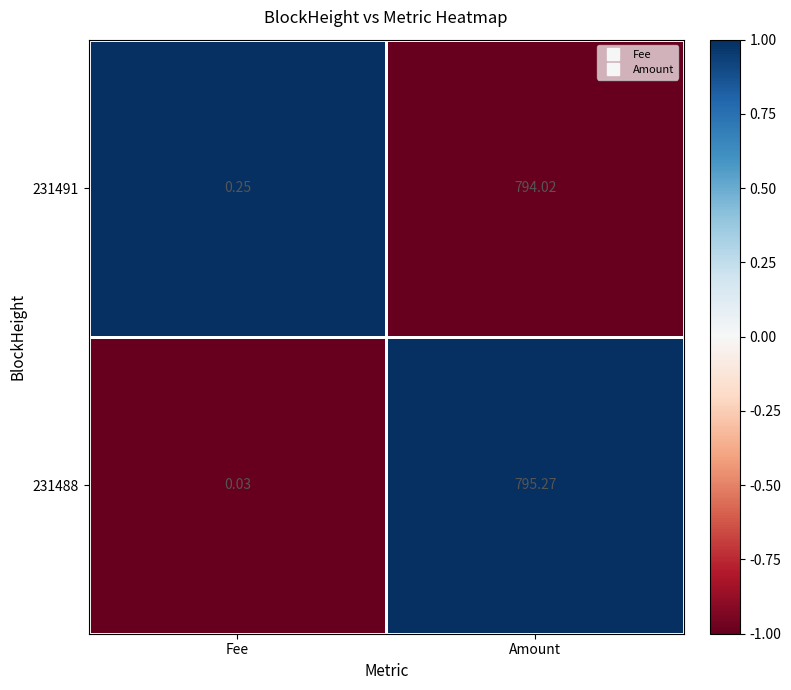

Where does the 231491 series first go above 794?

Amount